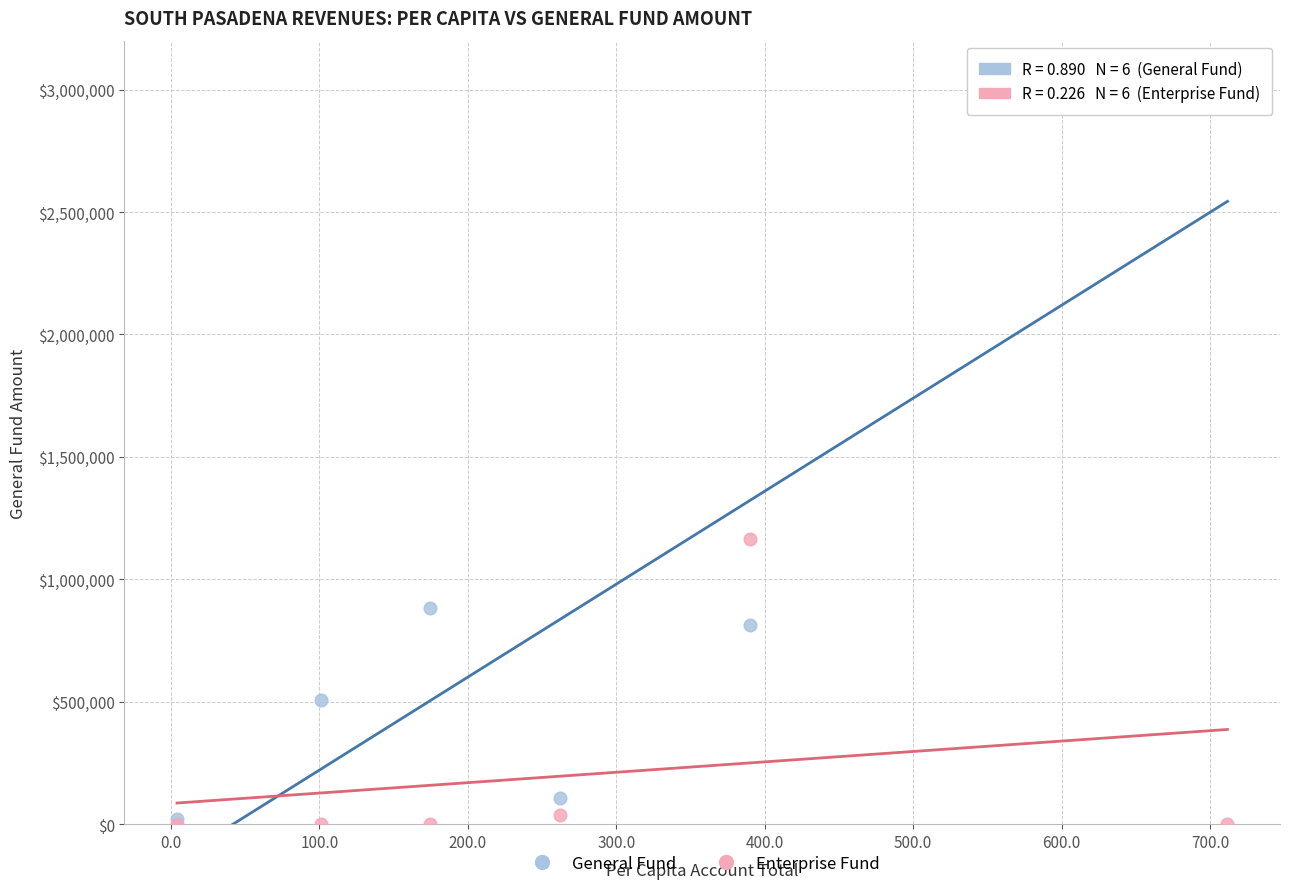

Which series contains the highest Y value?

General Fund